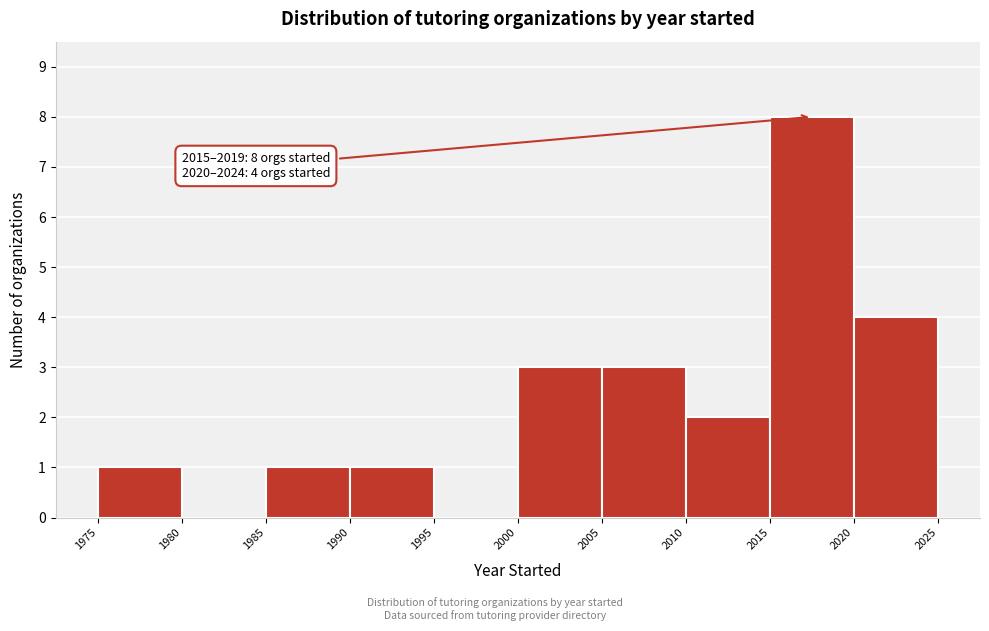

Which range on the x-axis has the tallest bar?

2015 to 2020